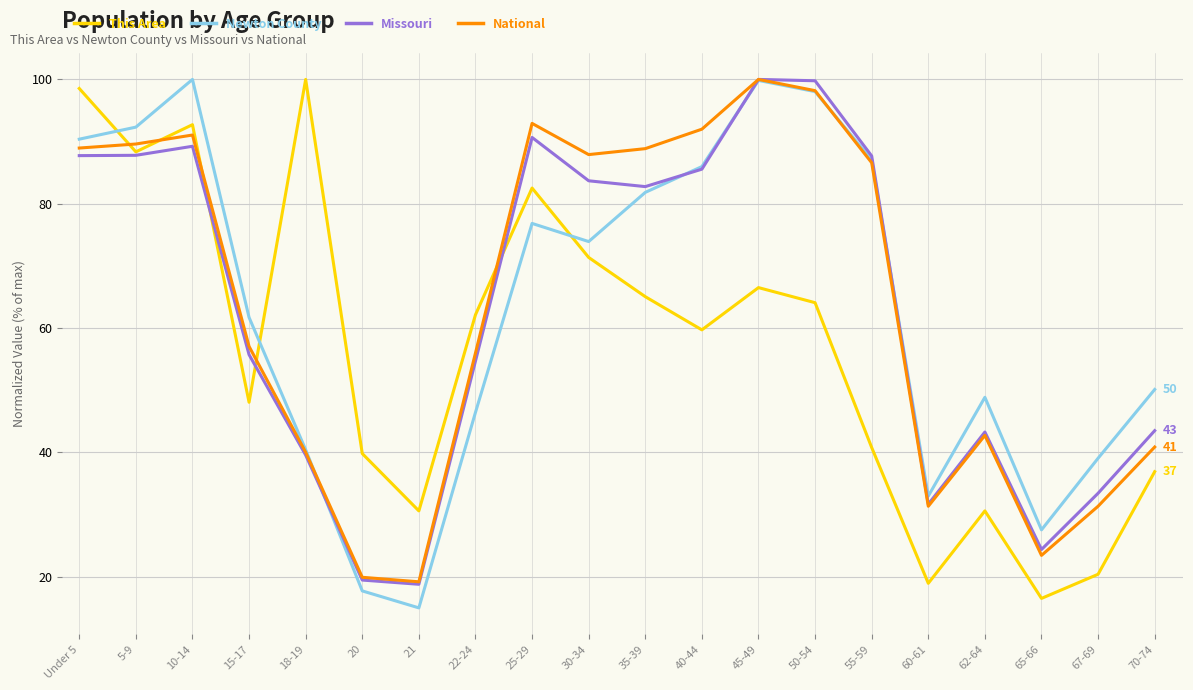

What is the minimum value for Missouri?

18.8